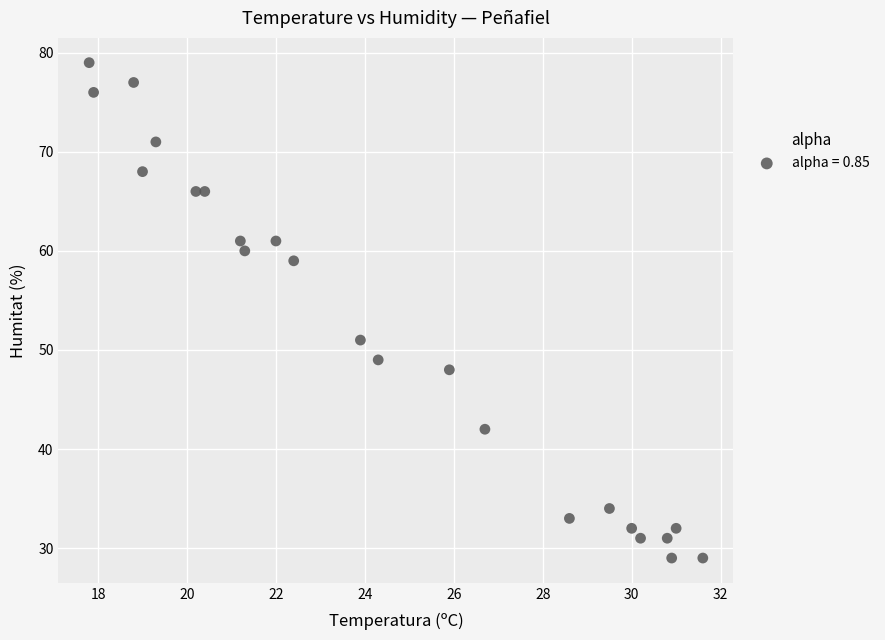

What Y value in the scatter plot is closest to 54?

51